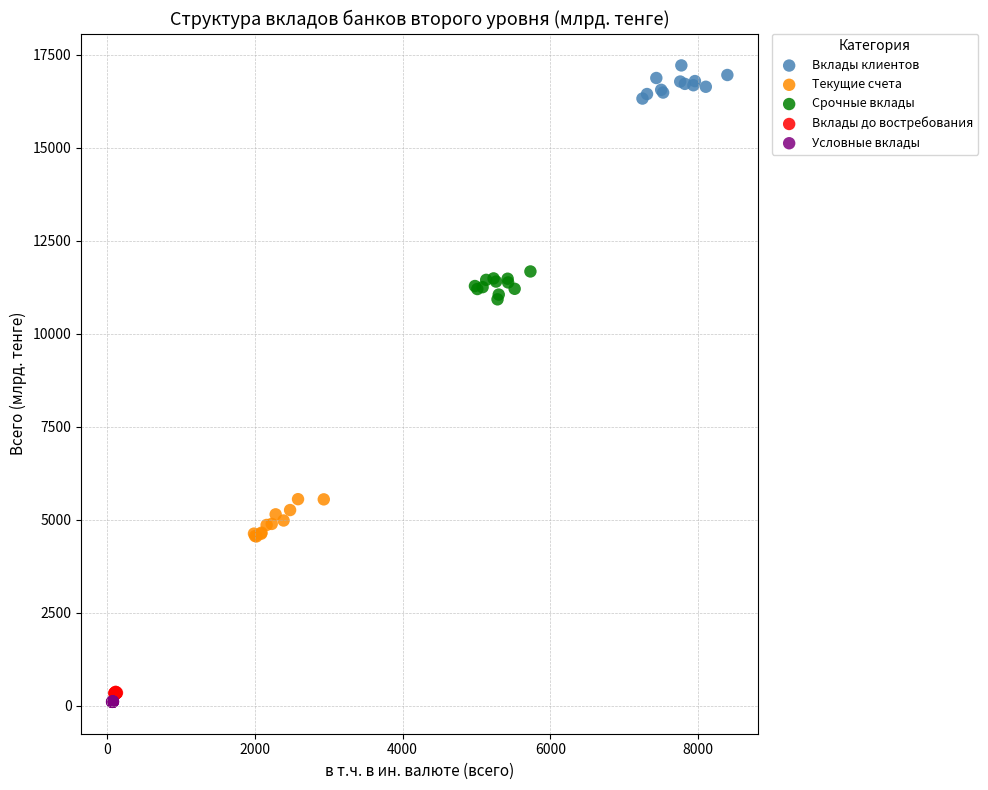

Which series contains the highest Y value?

Вклады клиентов